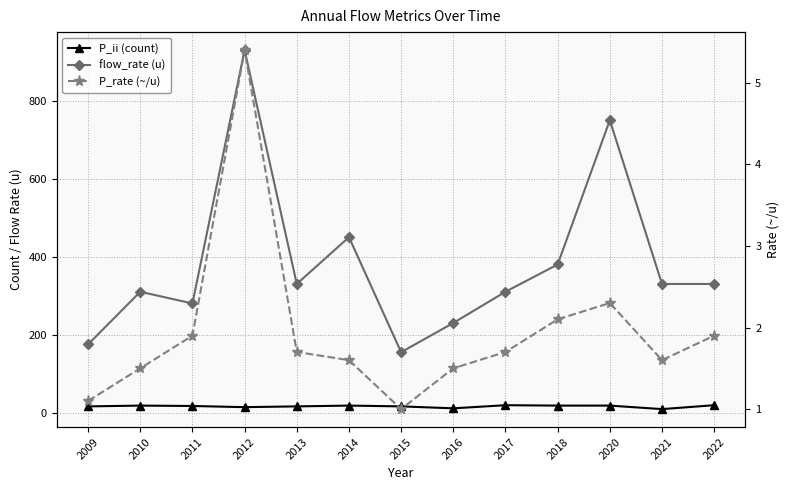

Reading left to right, list all the values displayed in this chart.

P_ii (count): 16.0	18.0	17.0	14.0	16.0	18.0	16.0	11.0	19.0	18.0	18.0	9.0	19.0
flow_rate (u): 175.0	310.0	280.0	930.0	330.0	450.0	155.0	230.0	310.0	380.0	750.0	330.0	330.0
P_rate (~/u): 1.1	1.5	1.9	5.4	1.7	1.6	1.0	1.5	1.7	2.1	2.3	1.6	1.9